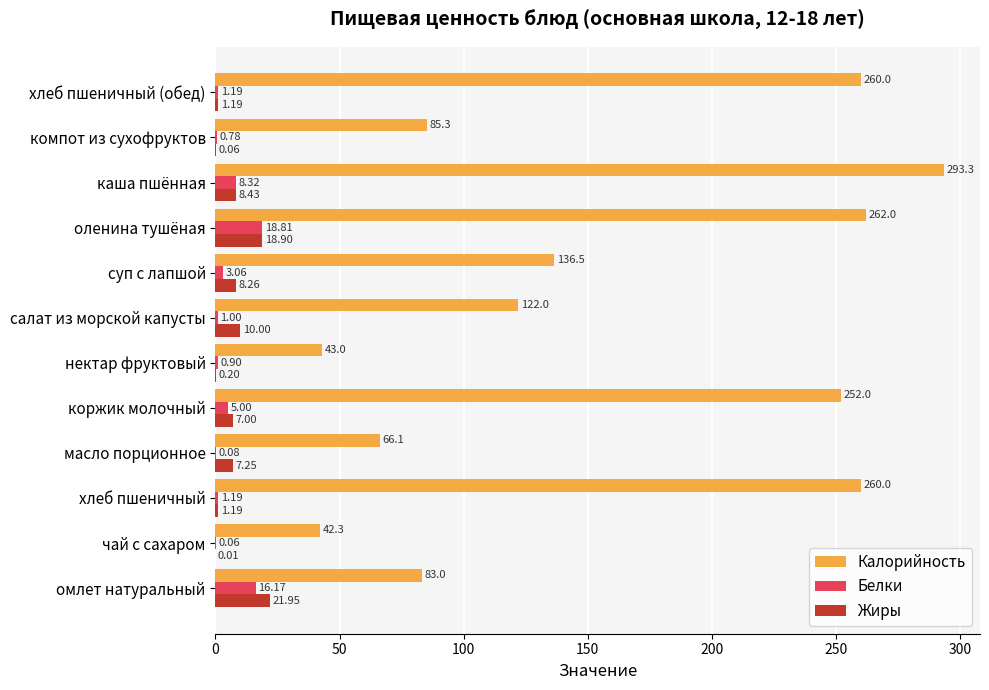

Where is Калорийность nearest to the value 167?

суп с лапшой